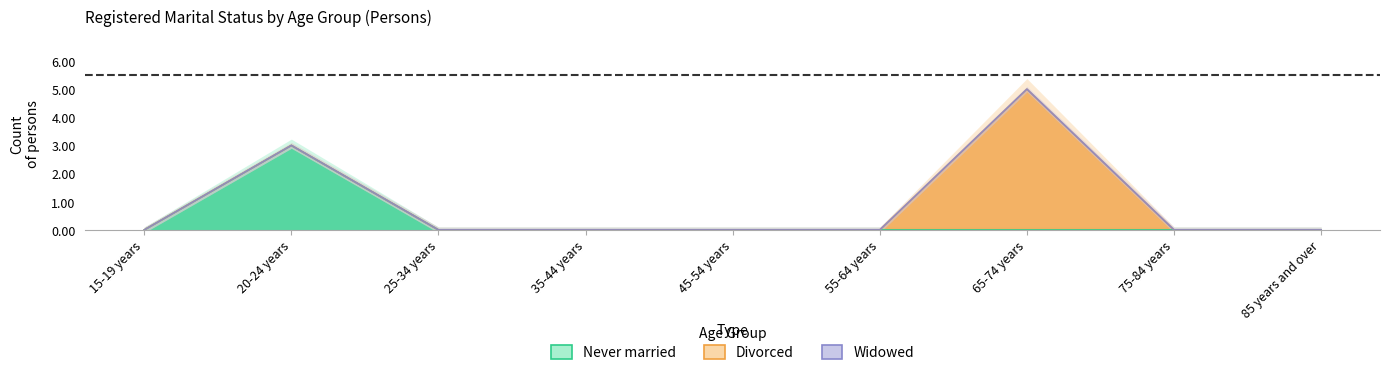

Reading left to right, list all the values displayed in this chart.

Never married: 15-19 years=0	20-24 years=3	25-34 years=0	35-44 years=0	45-54 years=0	55-64 years=0	65-74 years=0	75-84 years=0	85 years and over=0
Divorced: 15-19 years=0	20-24 years=0	25-34 years=0	35-44 years=0	45-54 years=0	55-64 years=0	65-74 years=5	75-84 years=0	85 years and over=0
Widowed: 15-19 years=0	20-24 years=0	25-34 years=0	35-44 years=0	45-54 years=0	55-64 years=0	65-74 years=0	75-84 years=0	85 years and over=0